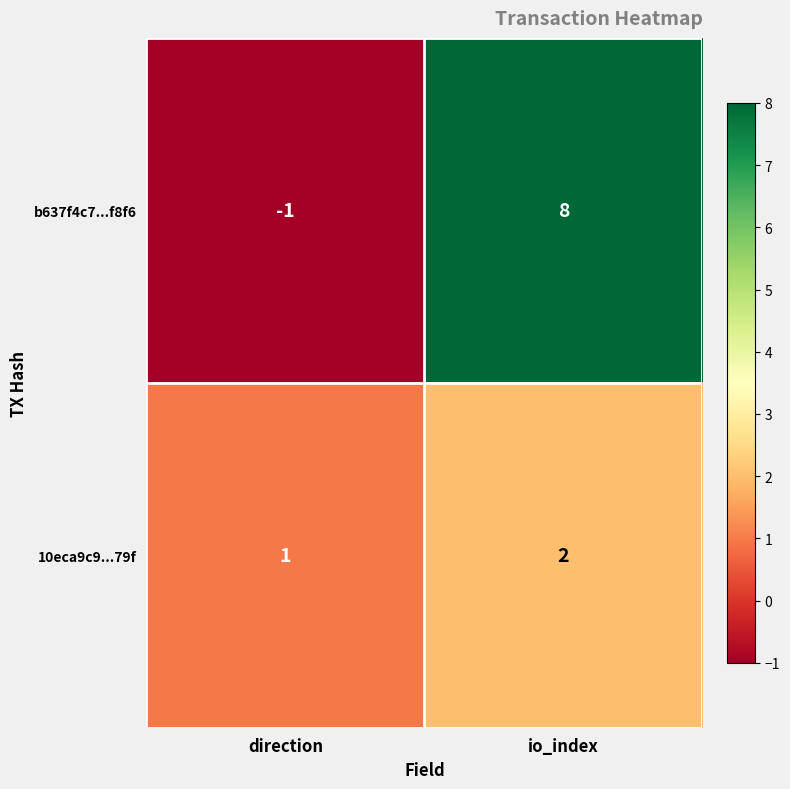

Is it true that 10eca9c9...79f equals 1 at io_index?

False